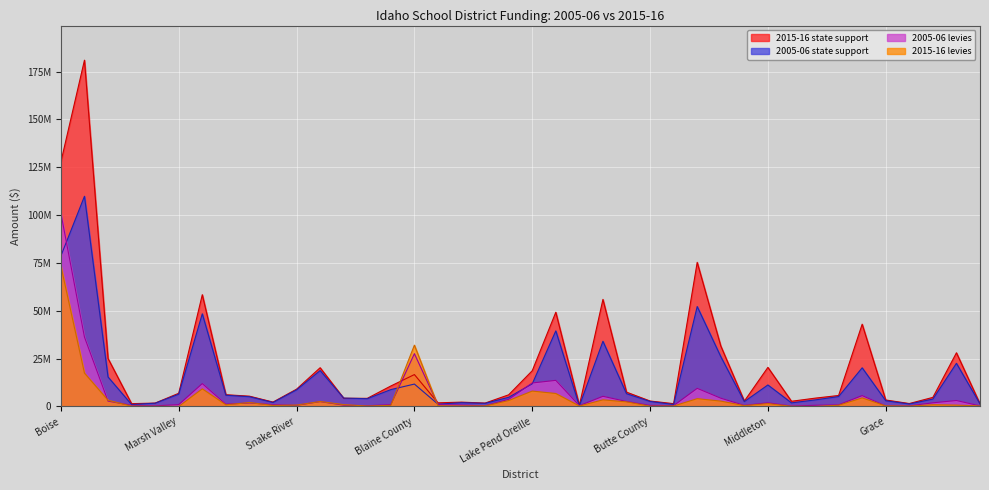

What position from the right is Boundary County?

16